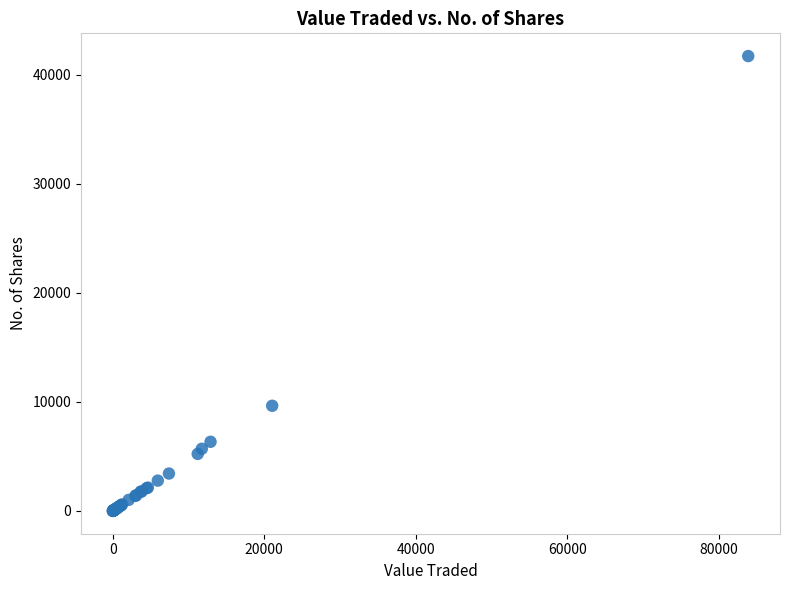

What Y value in the scatter plot is closest to 20861?

9650